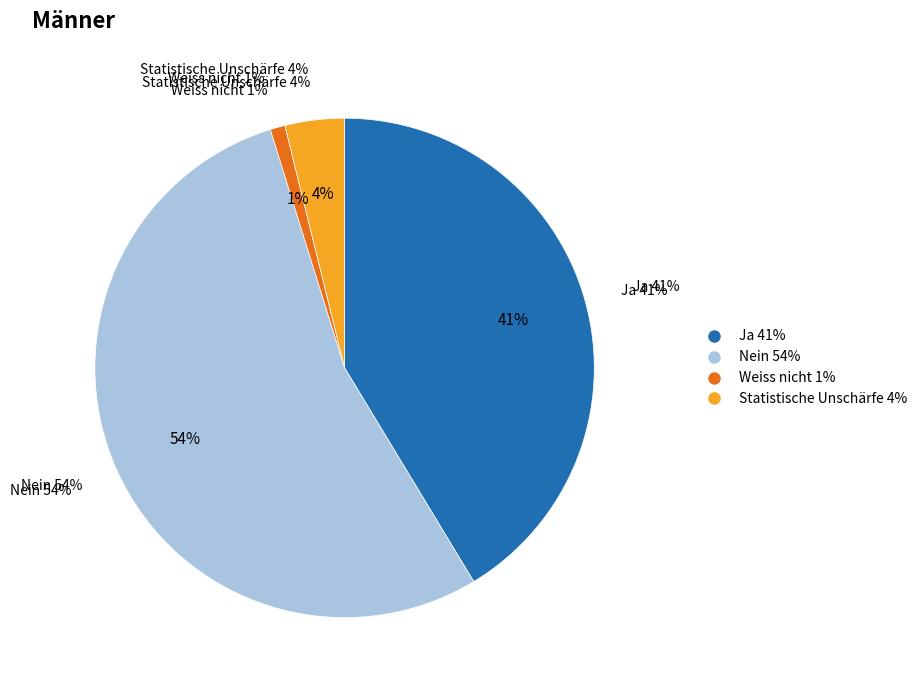

Count the number of slices in the pie.

4